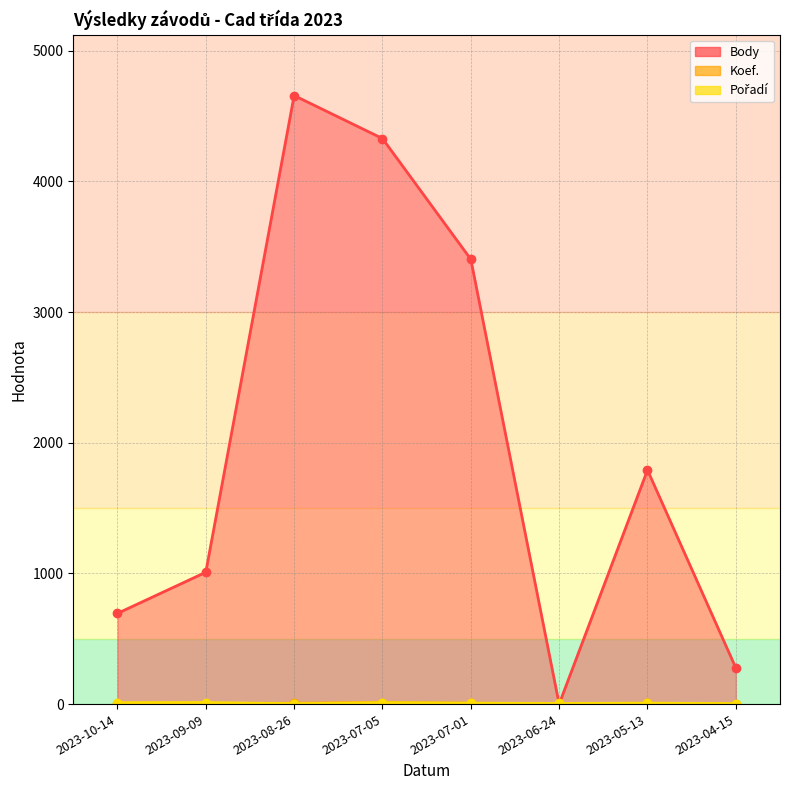

What is the value of the Body point at the 1st from the left?

694